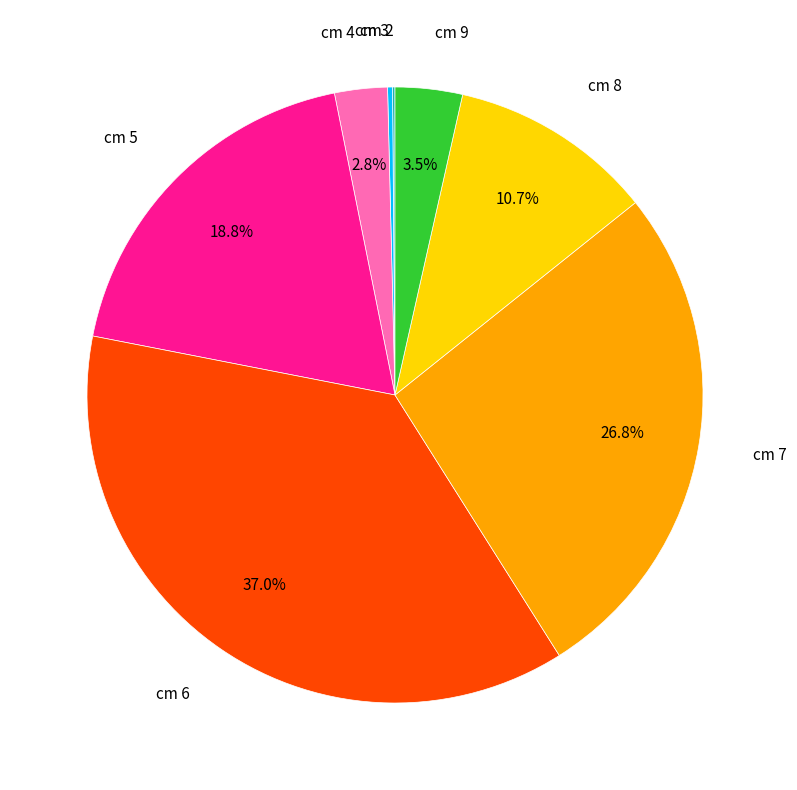

Which category has the biggest portion of the pie?

cm 6